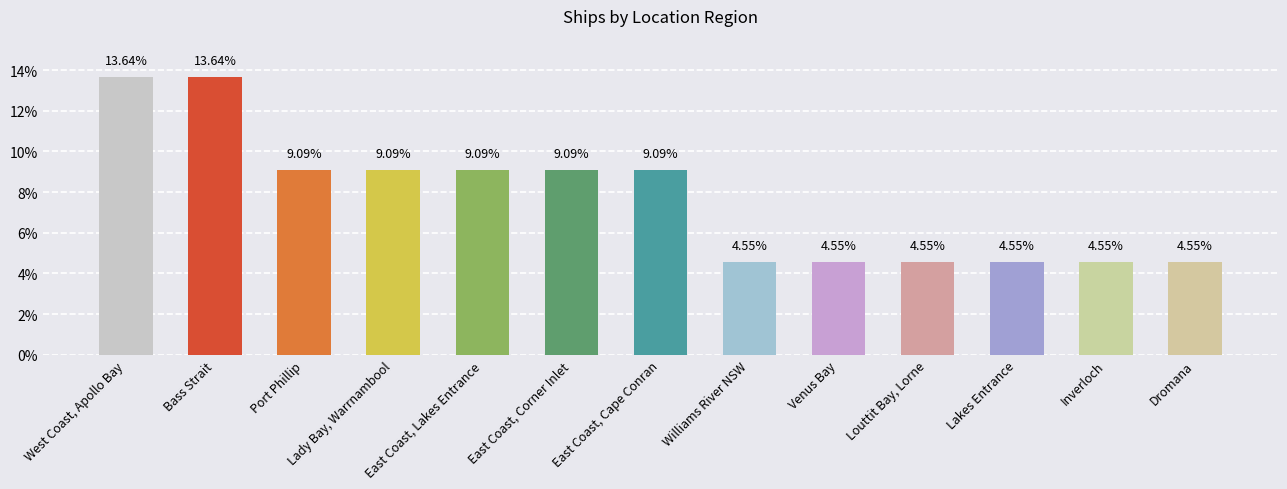

What is the label of the 5th bar from the left?

East Coast, Lakes Entrance